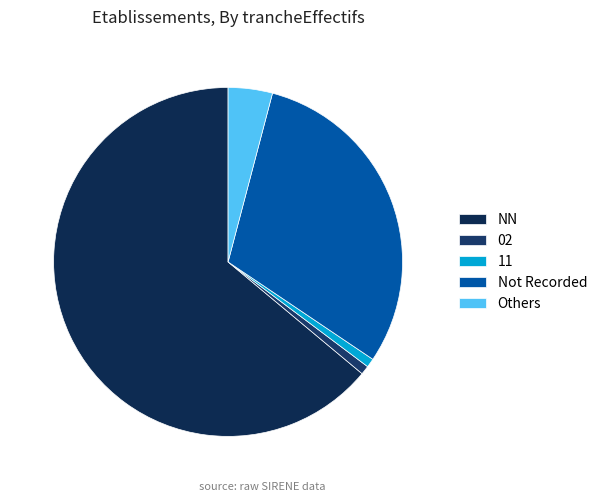

Is it true that 11 is 1% of the pie?

True